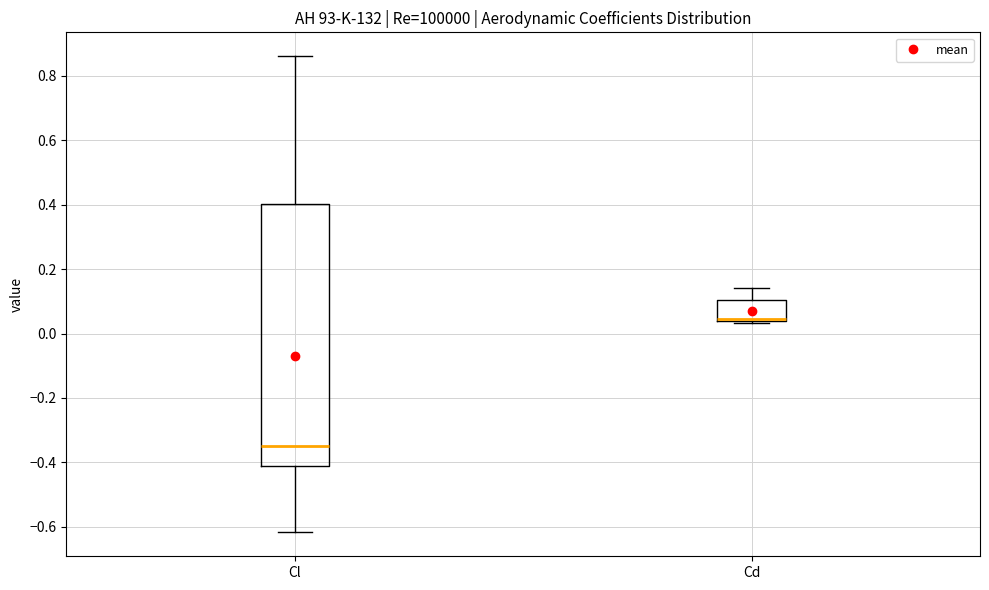

Reading left to right, transcribe this box plot: for each box, give where its median line is, the range the box spans, and where its two whiskers end, as read against the y-axis. The values are not printed on the chart, so give them approximately, as read against the axis.

Cl: median -0.36, box -0.40 to 0.40, whiskers -0.62 to 0.86
Cd: median 0.04 (drawn on the box's lower edge), box 0.04 to 0.10, whiskers 0.04 (just below the box's lower edge) to 0.14